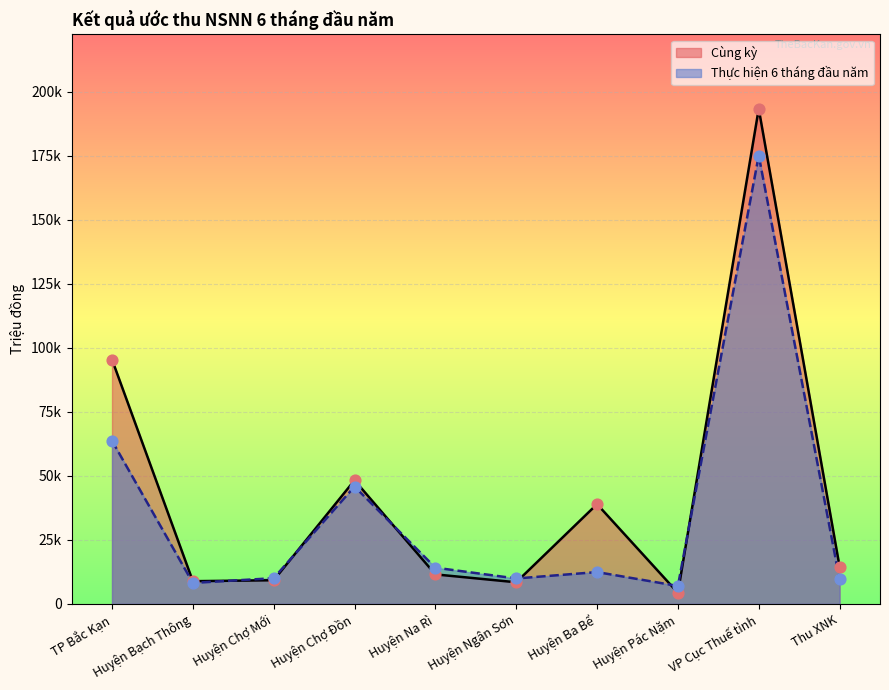

What is the change in value from TP Bắc Kạn to Huyện Chợ Đồn?

-47186.1